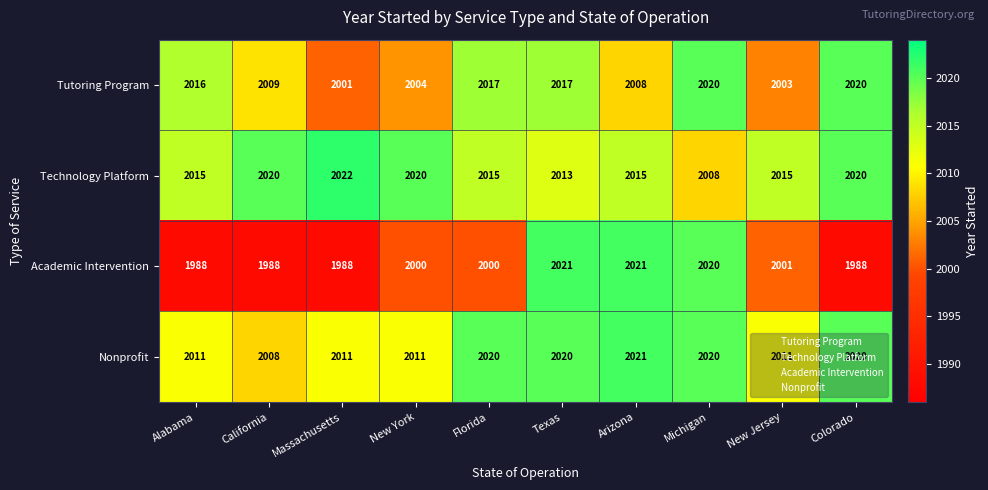

Which series has the widest spread of values?

Academic Intervention